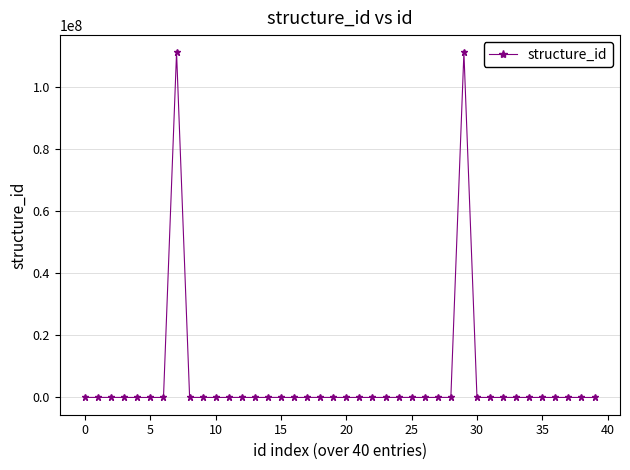

What is the maximum value shown in the chart?

111220810